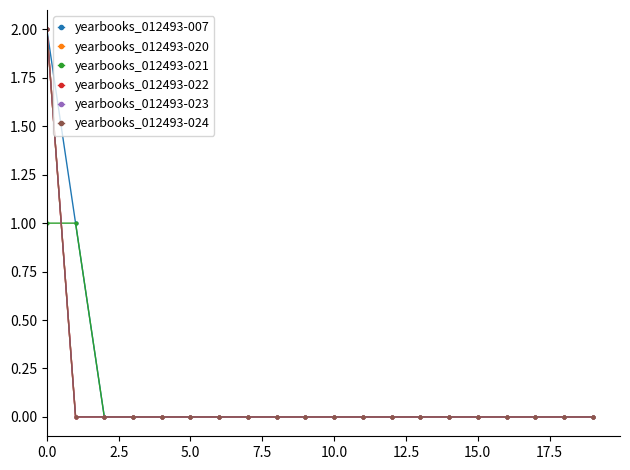

Does the chart have visible grid lines?

No